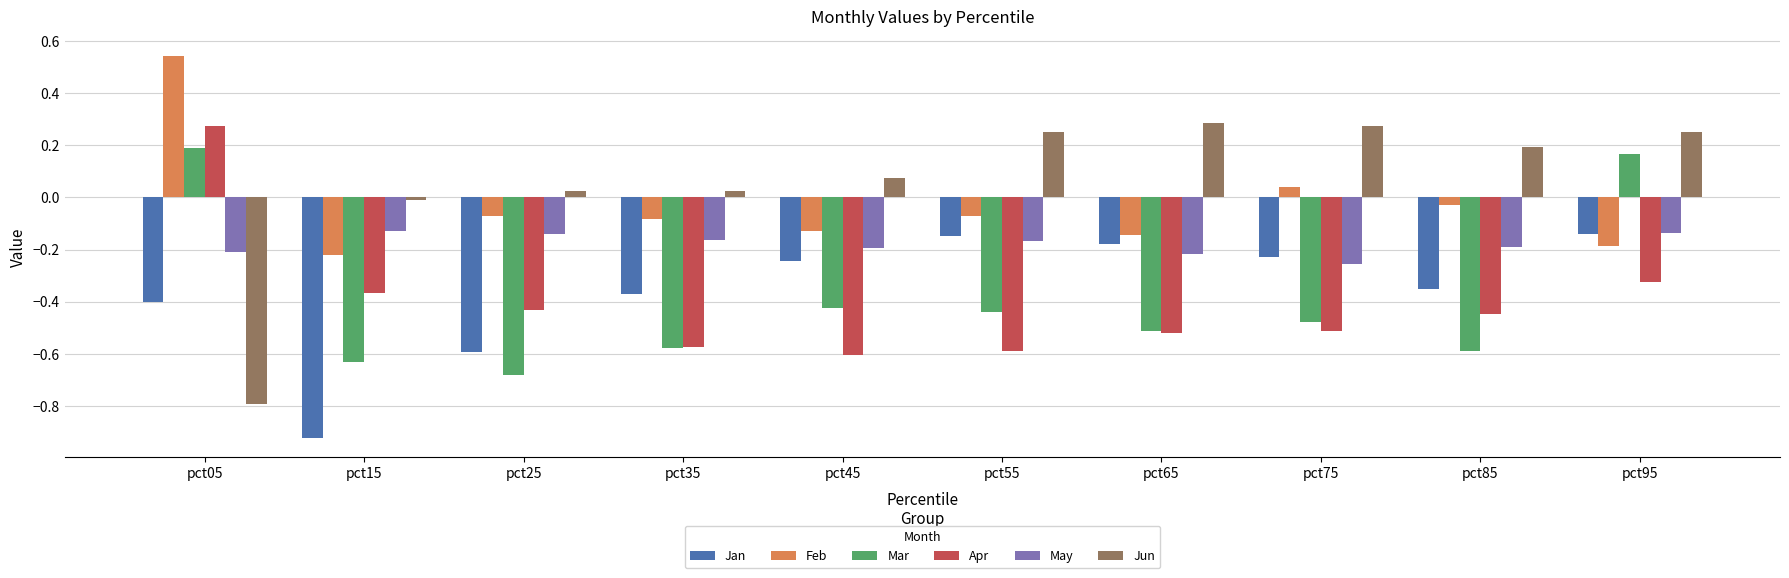

The value of Apr at pct45 is -0.6. True or false?

True